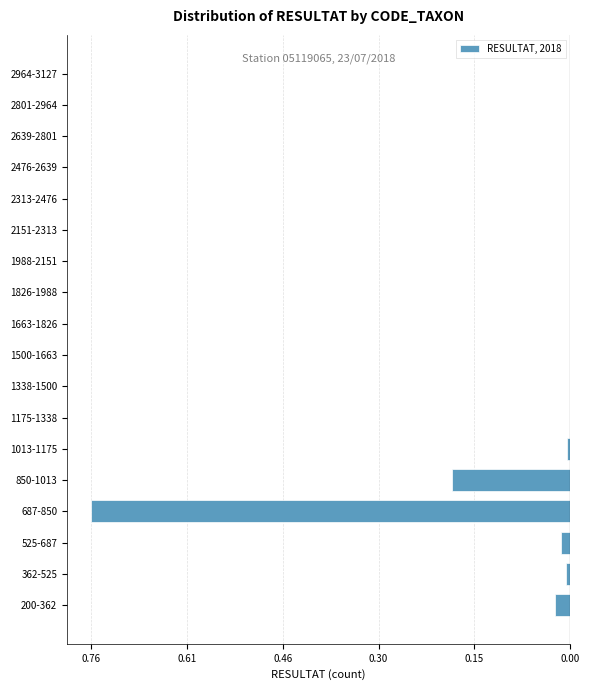

Are the bars horizontal?

Yes